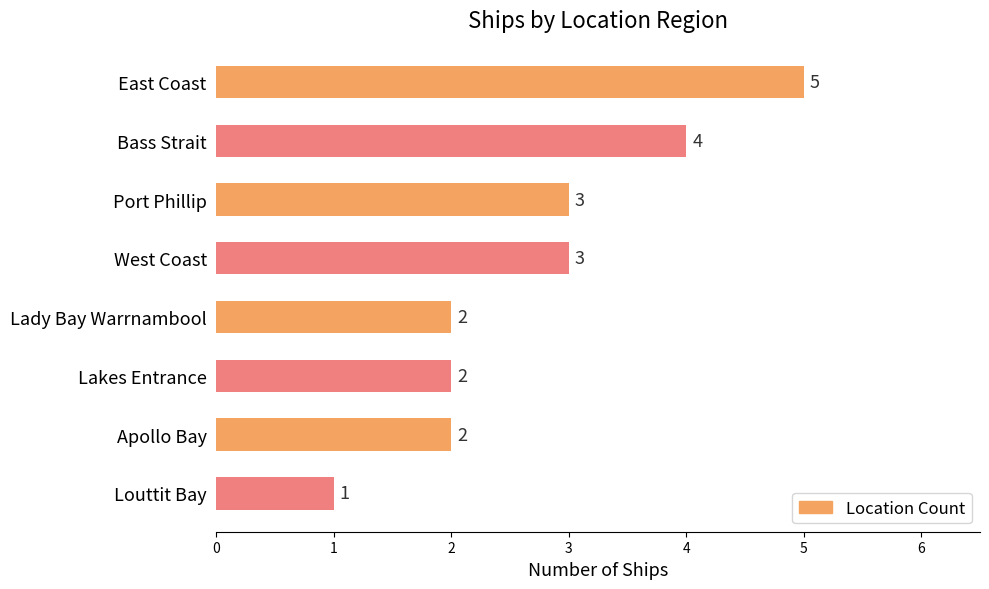

Reading top to bottom, extract all data points from this chart.

East Coast=5	Bass Strait=4	Port Phillip=3	West Coast=3	Lady Bay Warrnambool=2	Lakes Entrance=2	Apollo Bay=2	Louttit Bay=1